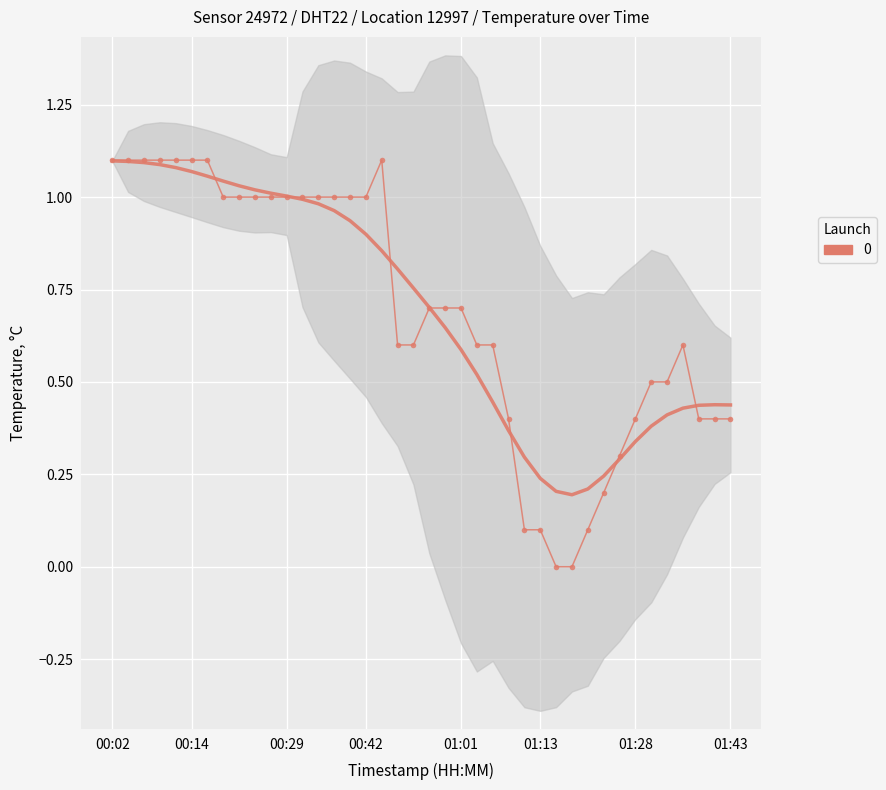

Is this an area chart (filled region under the line)?

No